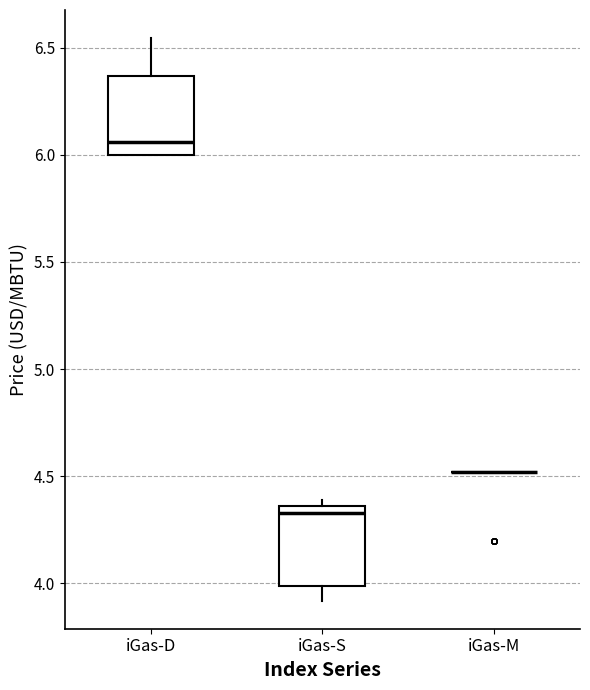

Where does the upper whisker of the box for iGas-D end on the y-axis? The values are not printed on the chart, so give them approximately, as read against the axis.

6.55